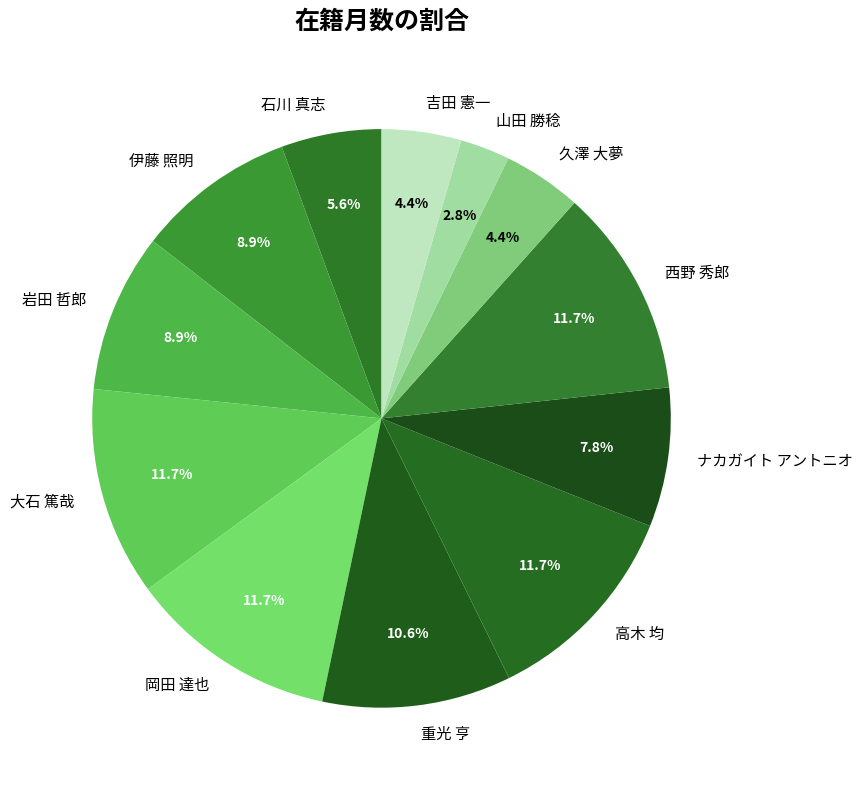

What percentage is the 大石 篤哉 slice, to the nearest percent?

12%